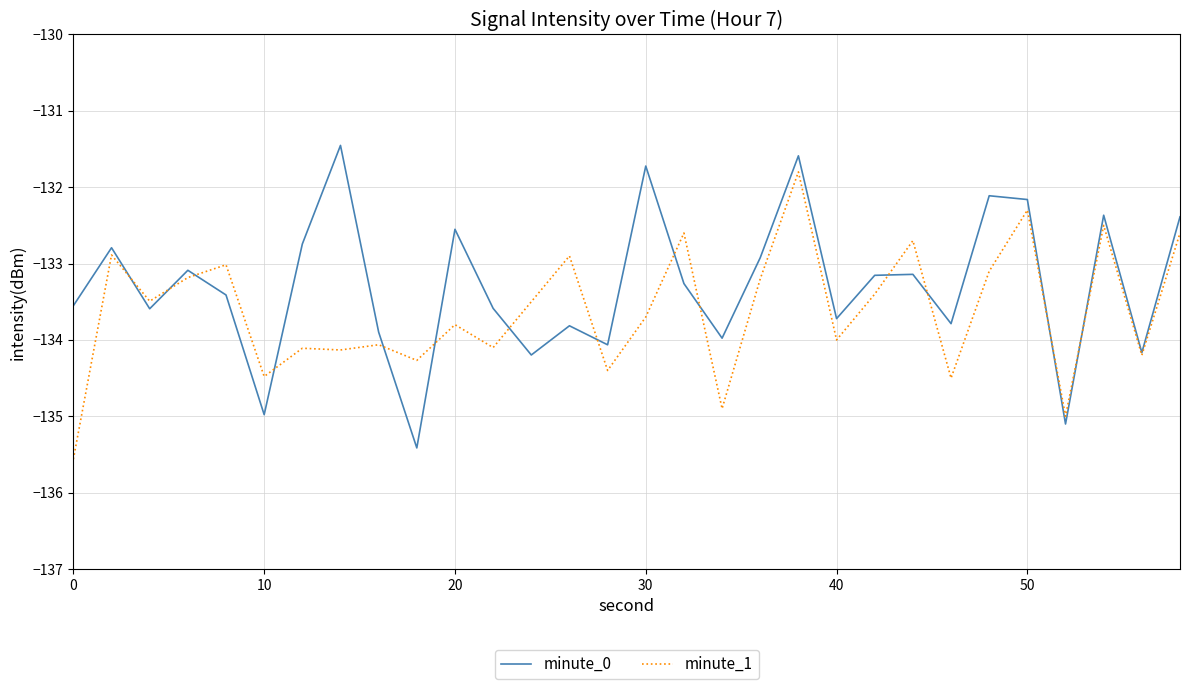

What is the lowest value of the minute_0 series?

-135.4